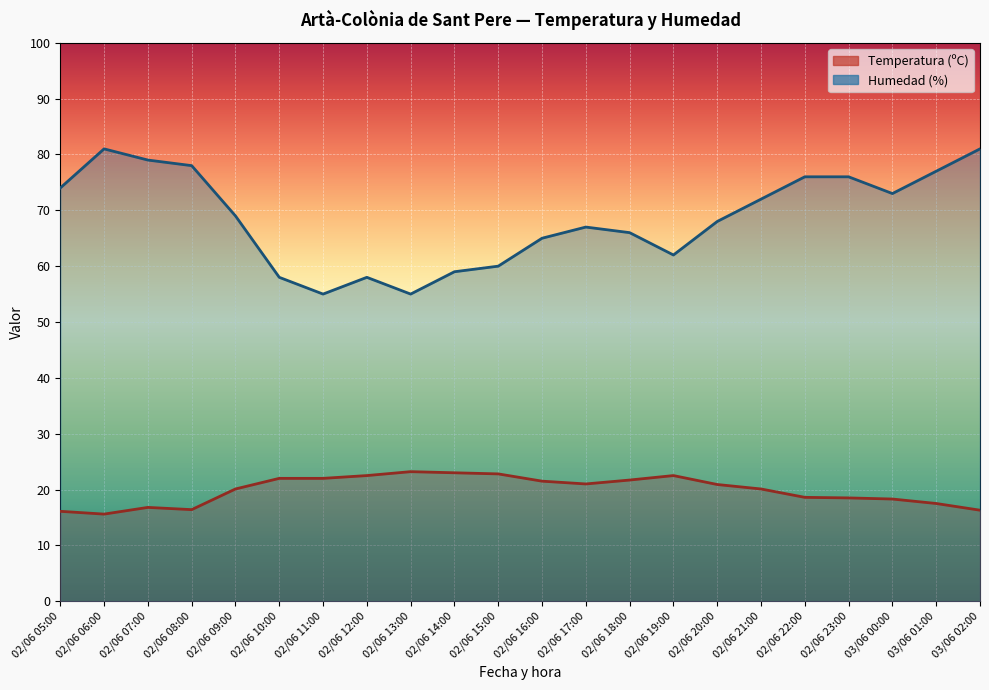

Reading left to right, list all the values displayed in this chart.

Temperatura (ºC): 16.1	15.6	16.8	16.4	20.1	22.0	22.0	22.5	23.2	23.0	22.8	21.5	21.0	21.7	22.5	20.9	20.1	18.6	18.5	18.3	17.5	16.3
Humedad (%): 74.0	81.0	79.0	78.0	69.0	58.0	55.0	58.0	55.0	59.0	60.0	65.0	67.0	66.0	62.0	68.0	72.0	76.0	76.0	73.0	77.0	81.0